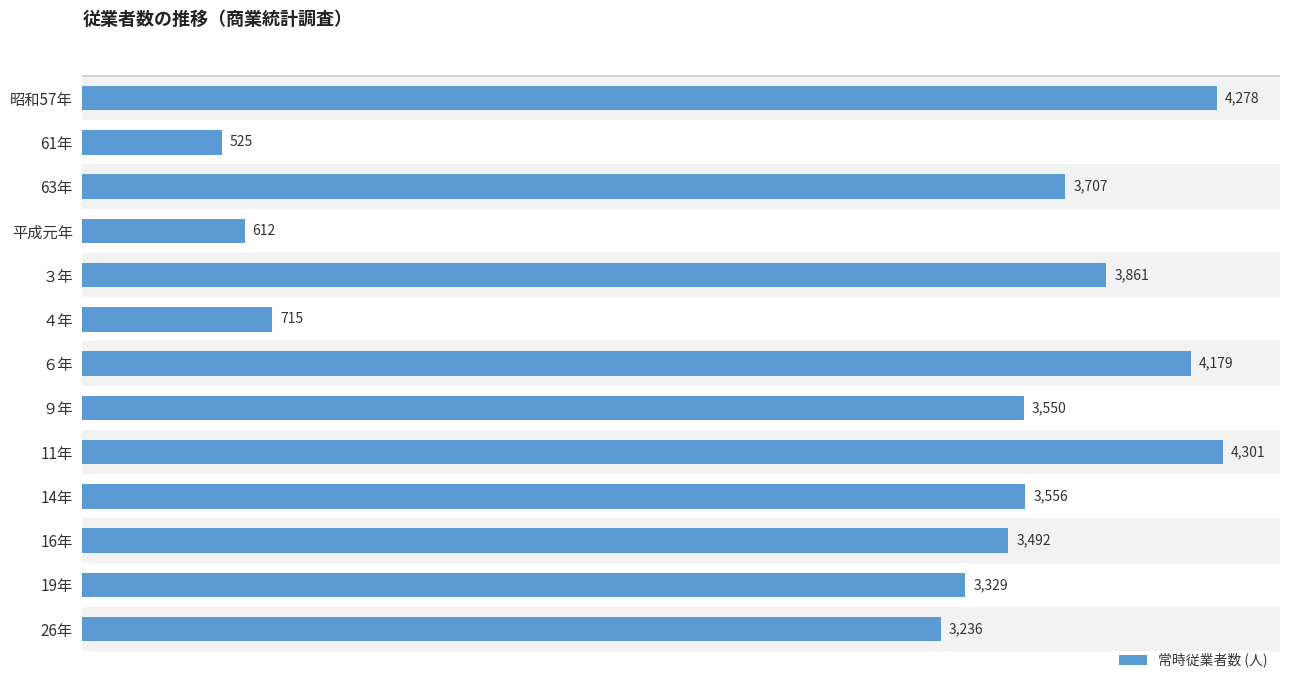

At which label is the value closest to 2413?

26年